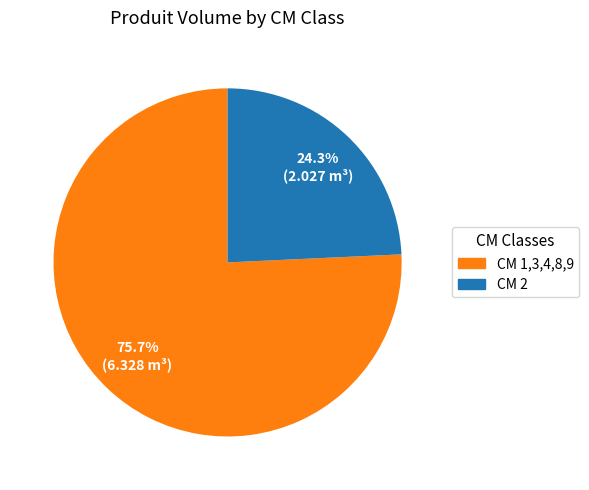

Does any single category account for the majority?

Yes